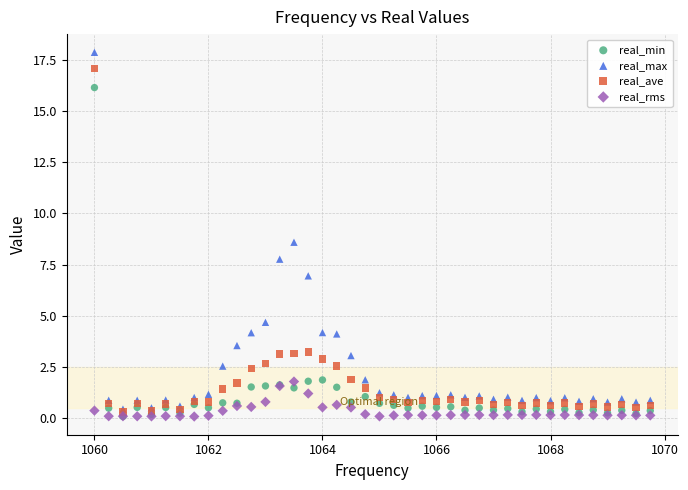

What are all the series names shown in the legend?

real_min, real_max, real_ave, real_rms